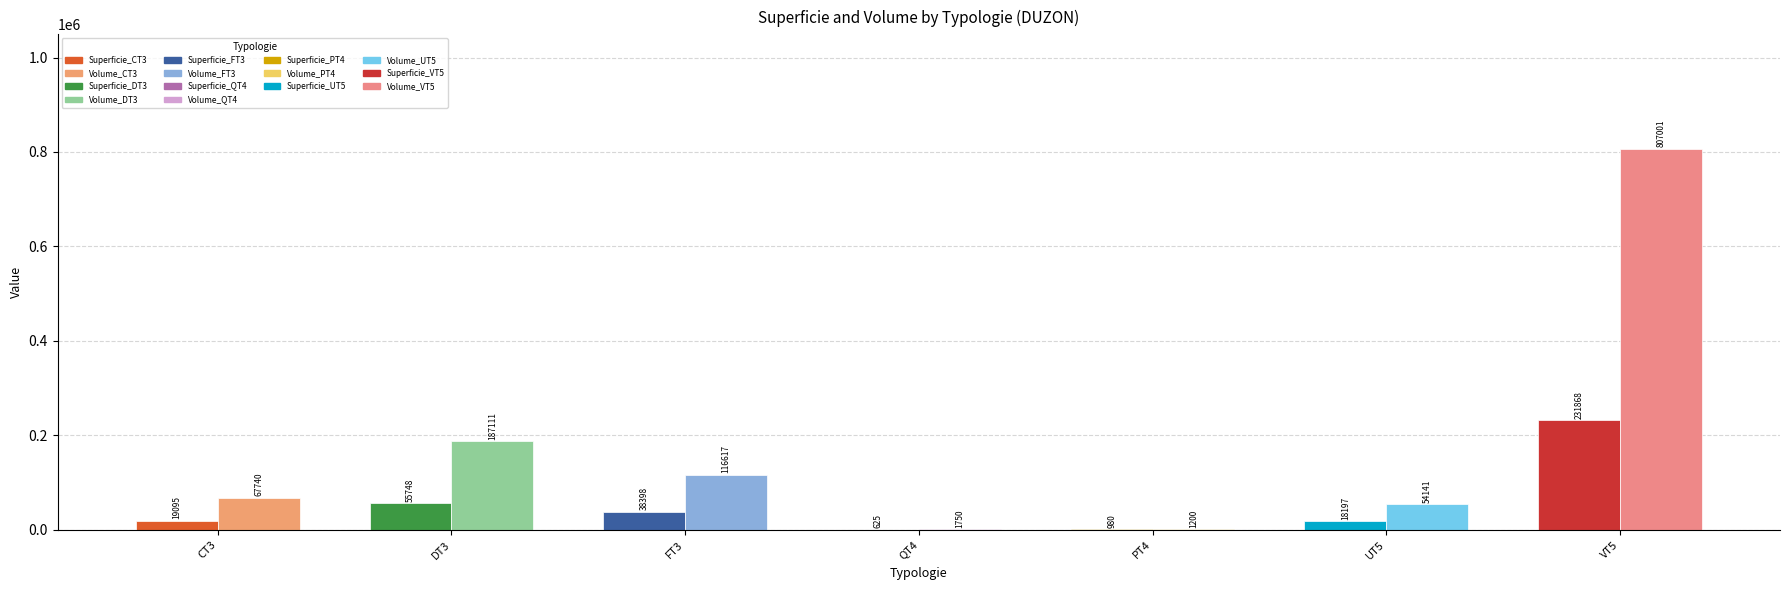

Which series has the largest total across all categories?

Volume